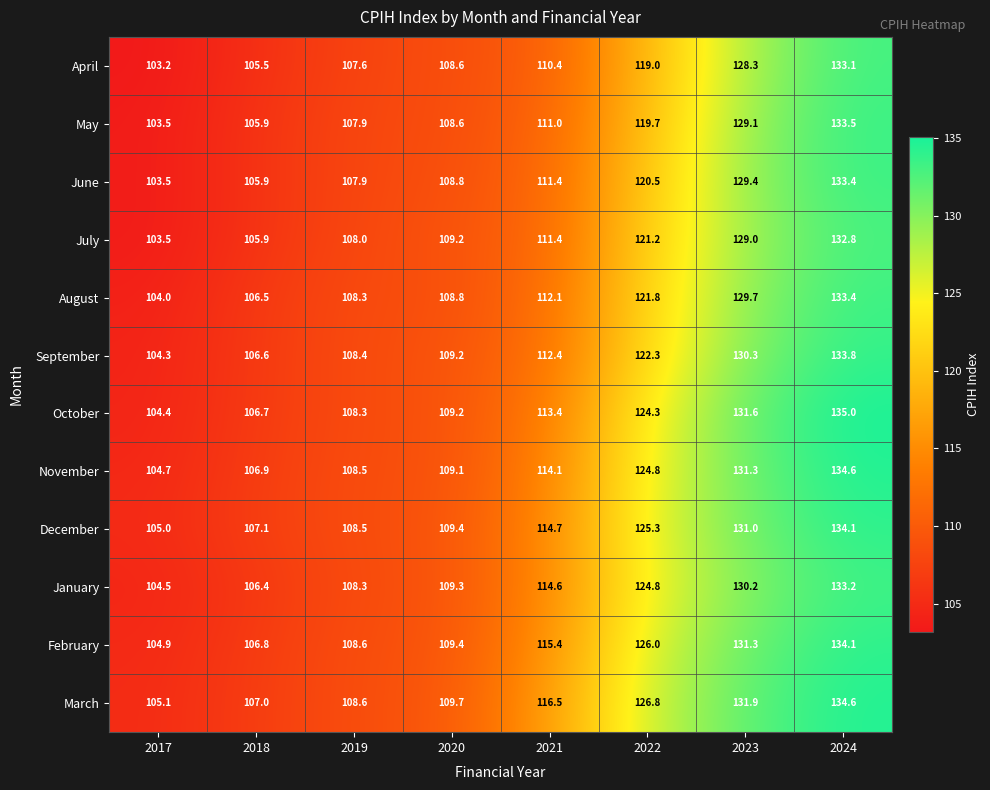

What is the spread (max minus min) of values at 2024?

2.2